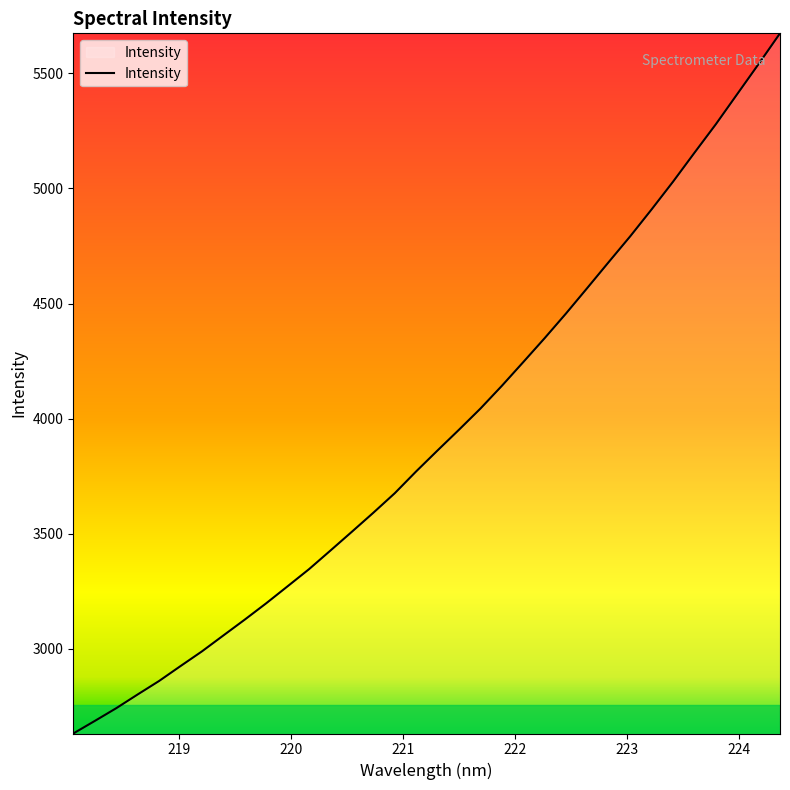

What is the greatest value displayed?

5673.9